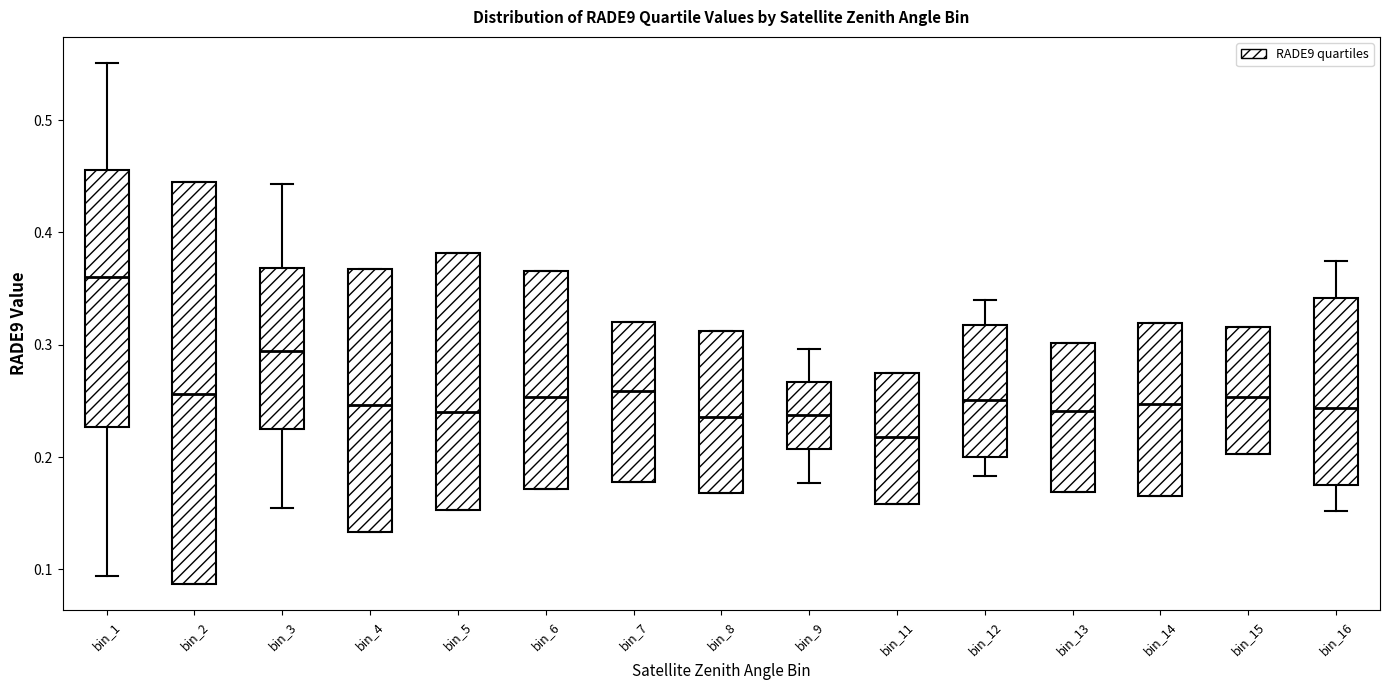

Reading left to right, read every box against the y-axis: the position of its median line, the range the box covers, and the ends of its whiskers. The values are not printed on the chart, so give them approximately, as read against the axis.

bin_1: median 0.36, box 0.23 to 0.46, whiskers 0.09 to 0.55
bin_2: median 0.26, box 0.09 to 0.45, whiskers 0.09 to 0.45
bin_3: median 0.29, box 0.22 to 0.37, whiskers 0.16 to 0.44
bin_4: median 0.25, box 0.13 to 0.37, whiskers 0.13 to 0.37
bin_5: median 0.24, box 0.15 to 0.38, whiskers 0.15 to 0.38
bin_6: median 0.25, box 0.17 to 0.37, whiskers 0.17 to 0.37
bin_7: median 0.26, box 0.18 to 0.32, whiskers 0.18 to 0.32
bin_8: median 0.24, box 0.17 to 0.31, whiskers 0.17 to 0.31
bin_9: median 0.24, box 0.21 to 0.27, whiskers 0.18 to 0.30
bin_11: median 0.22, box 0.16 to 0.27, whiskers 0.16 to 0.27
bin_12: median 0.25, box 0.20 to 0.32, whiskers 0.18 to 0.34
bin_13: median 0.24, box 0.17 to 0.30, whiskers 0.17 to 0.30
bin_14: median 0.25, box 0.17 to 0.32, whiskers 0.17 to 0.32
bin_15: median 0.25, box 0.20 to 0.32, whiskers 0.20 to 0.32
bin_16: median 0.24, box 0.17 to 0.34, whiskers 0.15 to 0.37